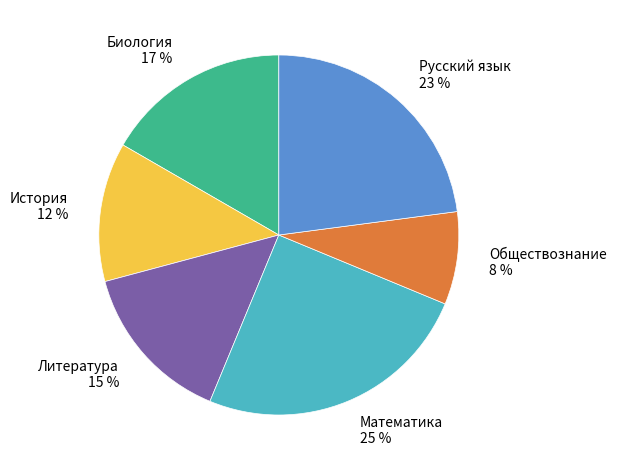

Which has a higher value, Обществознание or Русский язык?

Русский язык